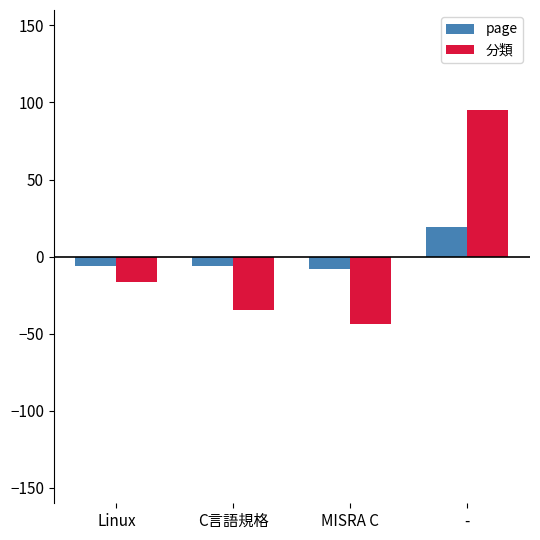

What are all the series names shown in the legend?

page, 分類